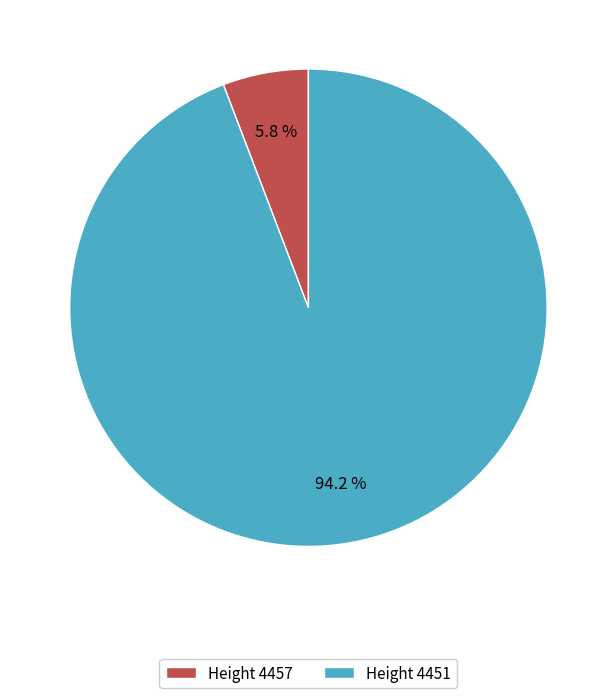

Which category accounts for the majority?

Height 4451